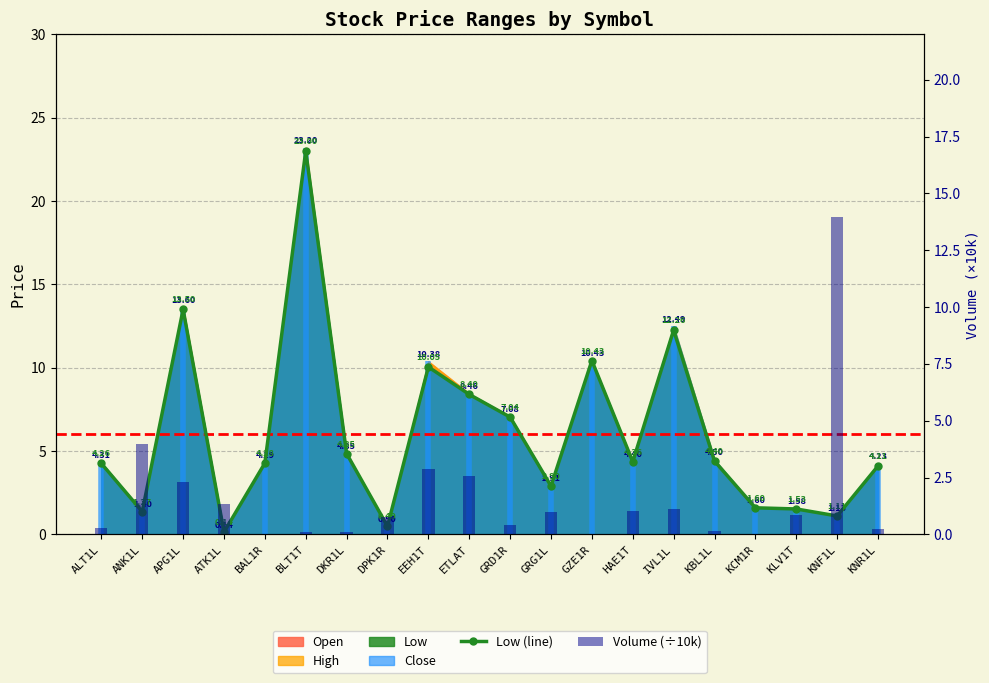

The Volume (÷10k) series shows 2.3 at APG1L. True or false?

True